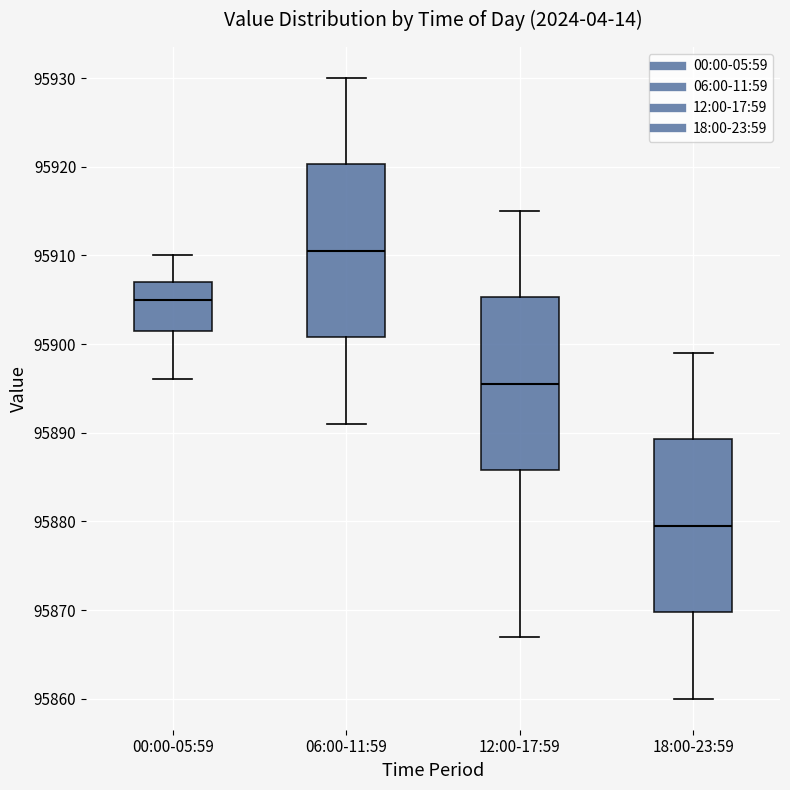

Reading left to right, transcribe this box plot: for each box, give where its median line is, the range the box spans, and where its two whiskers end, as read against the y-axis. The values are not printed on the chart, so give them approximately, as read against the axis.

00:00-05:59: median 95905, box 95902 to 95907, whiskers 95896 to 95910
06:00-11:59: median 95911, box 95901 to 95920, whiskers 95891 to 95930
12:00-17:59: median 95896, box 95886 to 95905, whiskers 95867 to 95915
18:00-23:59: median 95880, box 95870 to 95889, whiskers 95860 to 95899